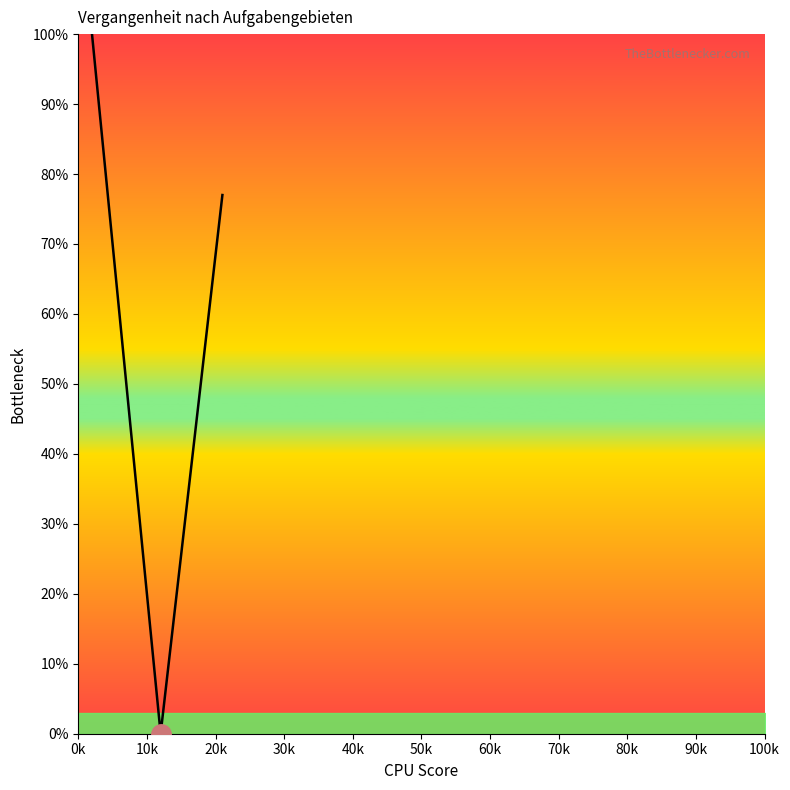

The chart shows a value of 20.7 at 16. True or false?

False